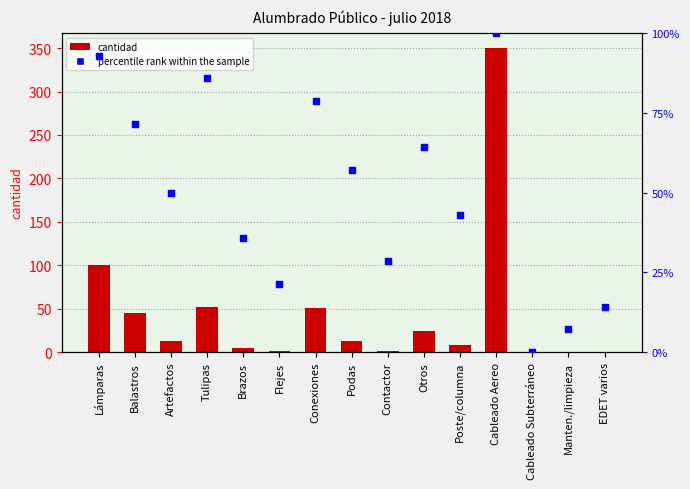

At which category is the sum across all series the highest?

Cableado Aereo